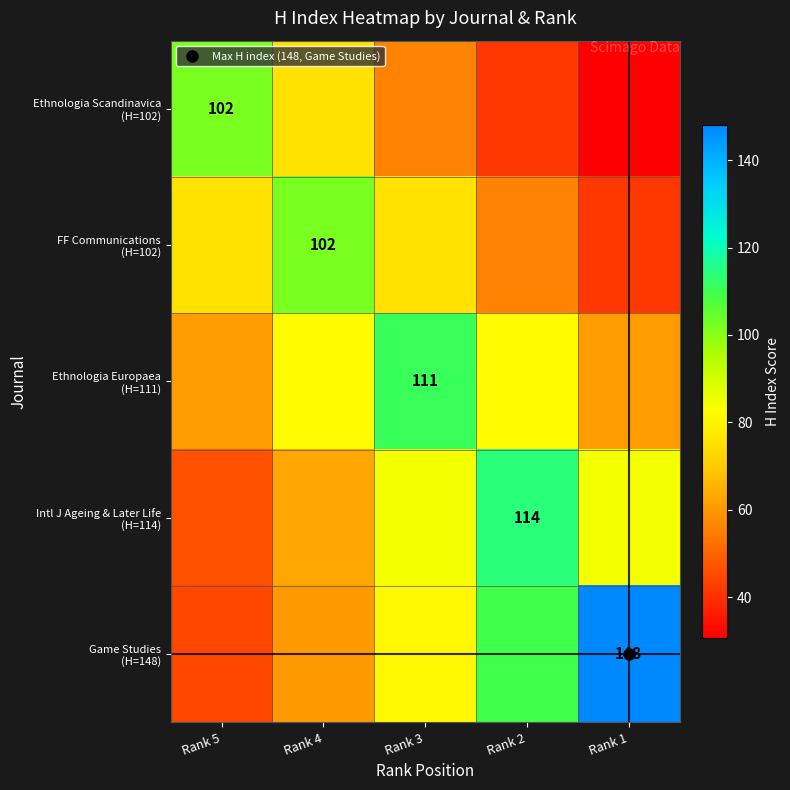

At which label does FF Communications (H=102) first exceed 75?

Rank 5